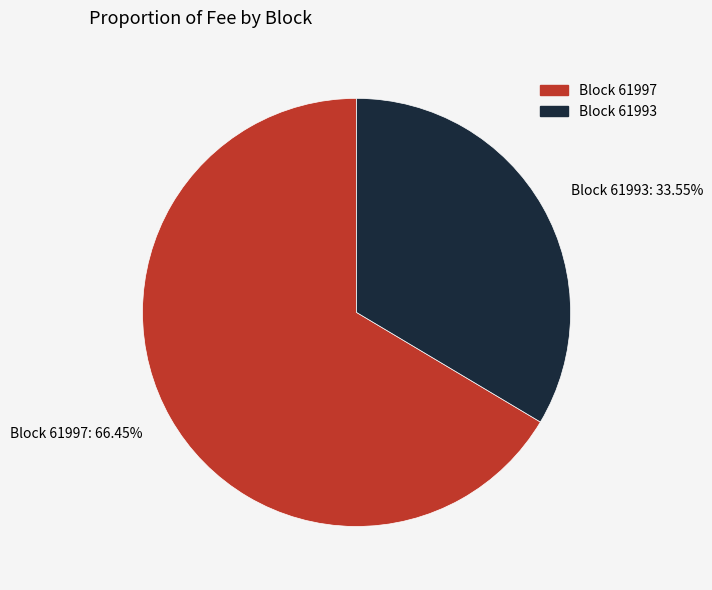

Rank the categories by value from lowest to highest.

Block 61993, Block 61997